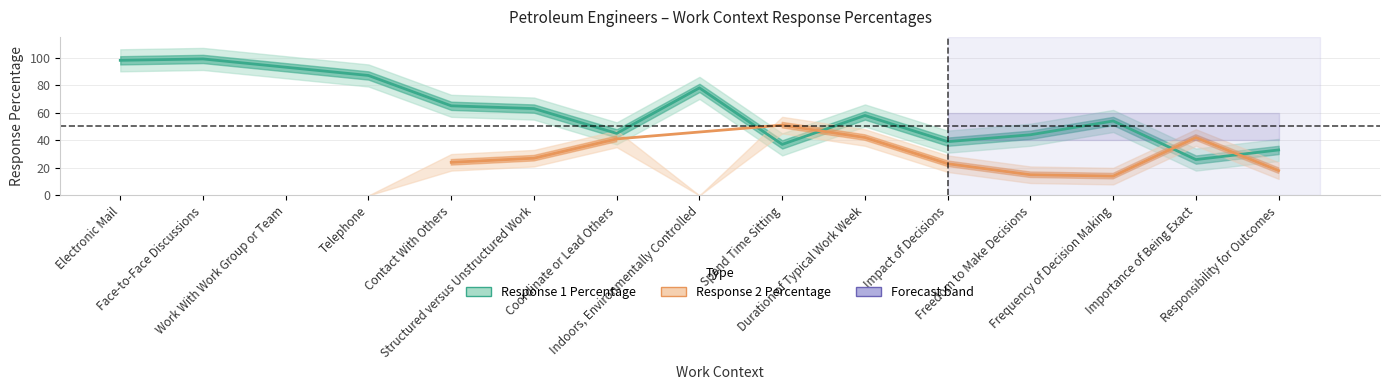

The chart shows a value of 114 at Telephone. True or false?

False